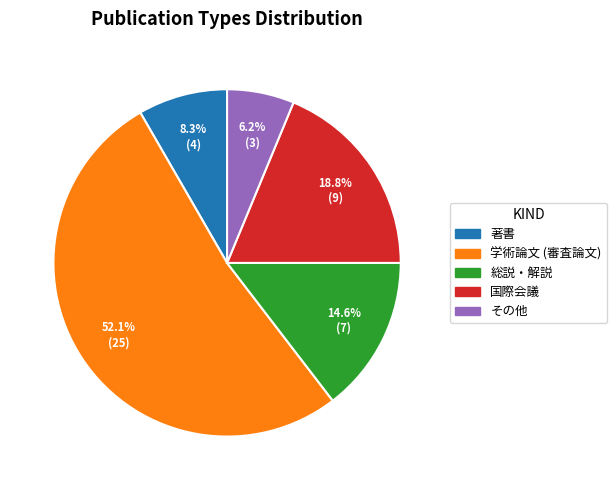

Count the number of slices in the pie.

5